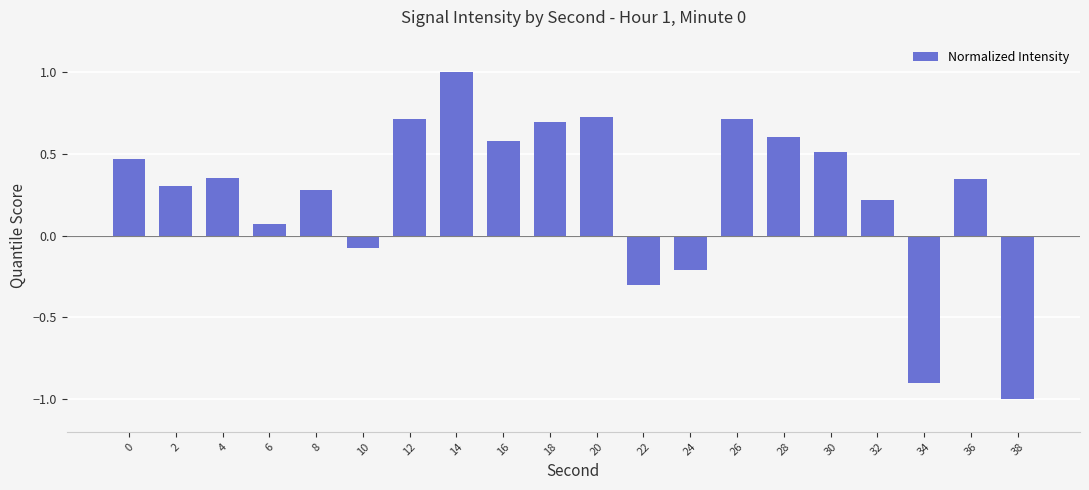

What is the value of the 15th bar from the left?

0.6